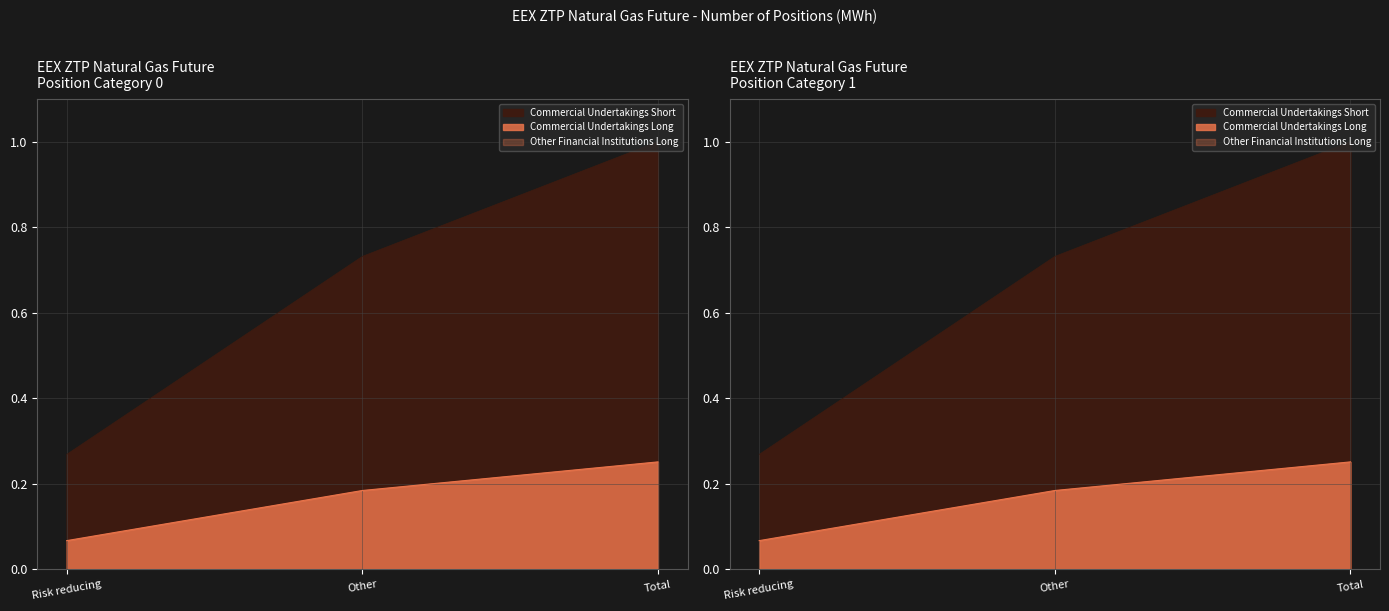

How many lines are shown in the chart?

2